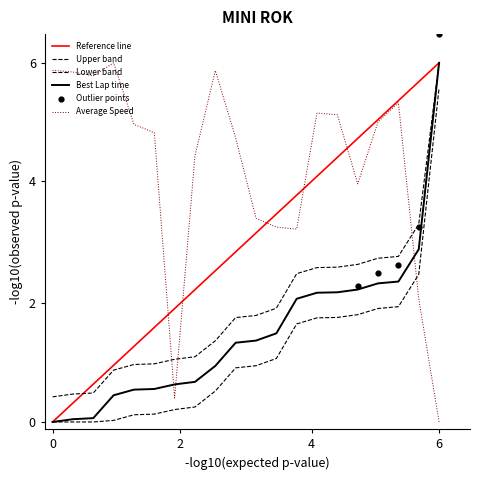

Which series has the largest Y range (max minus min)?

Best Lap time